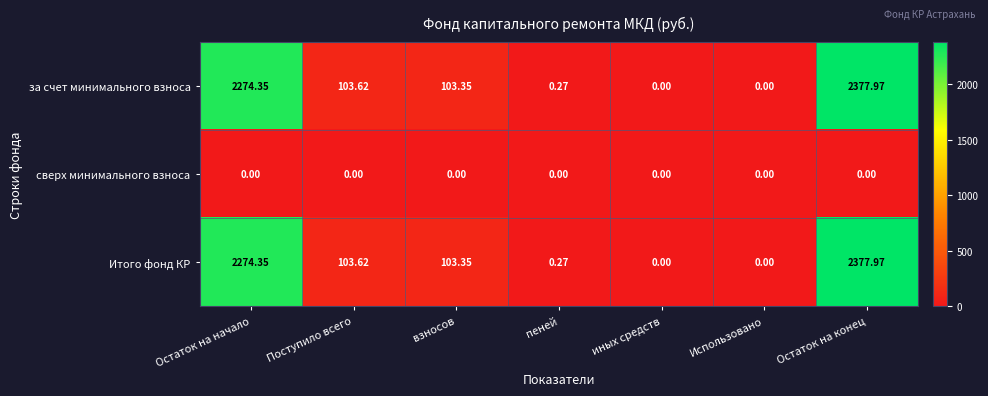

At which category is the sum across all series the highest?

Остаток на конец